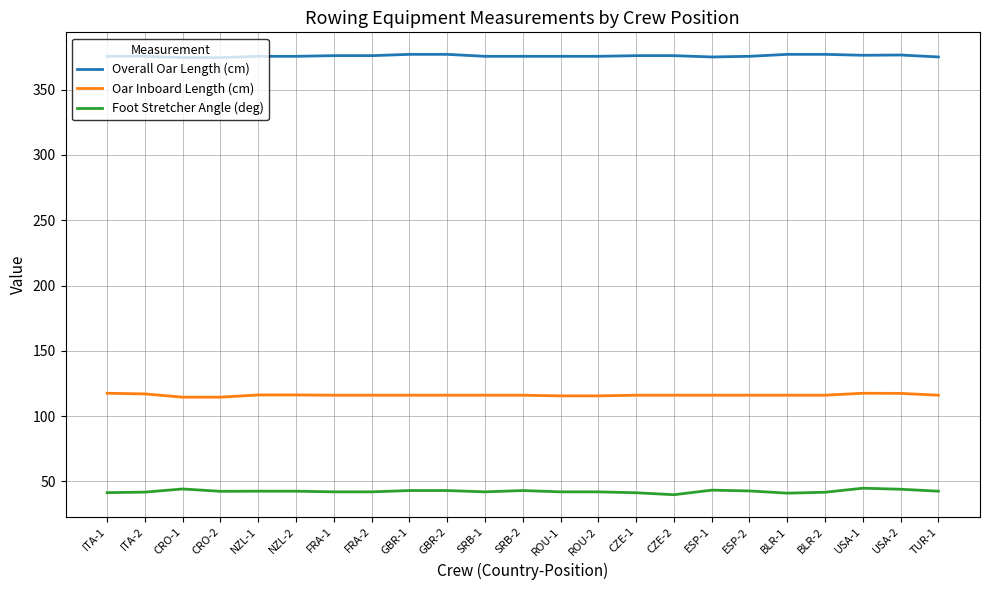

What is the total value across all series at BLR-1?

534.0